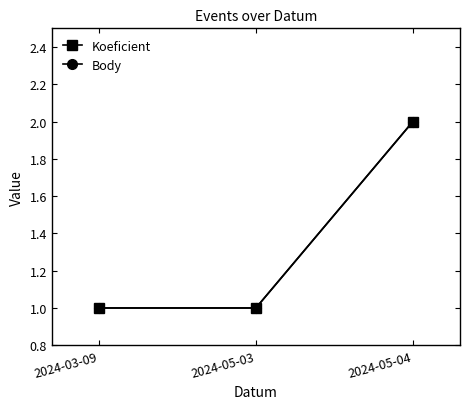

What is the label of the 1st point from the right?

2024-05-04